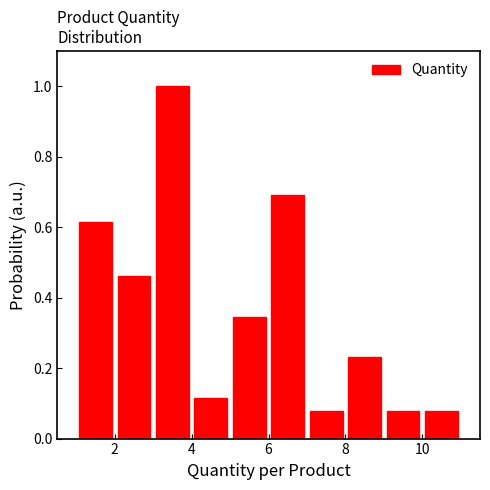

Which range on the x-axis has the tallest bar?

3 to 4